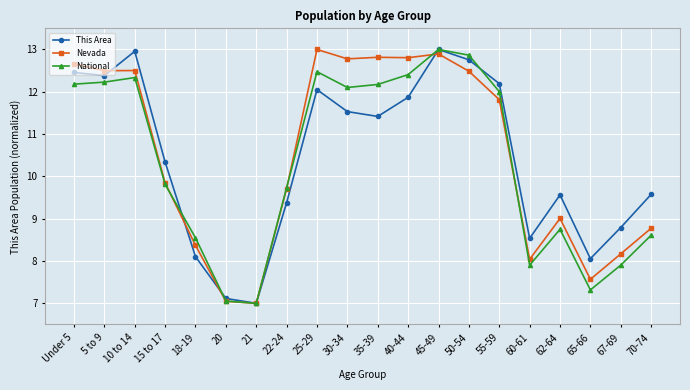

Reading left to right, what are all the values shown in this chart?

This Area: 12.5	12.4	13.0	10.3	8.1	7.1	7.0	9.4	12.1	11.5	11.4	11.9	13.0	12.8	12.2	8.5	9.6	8.1	8.8	9.6
Nevada: 12.7	12.5	12.5	9.8	8.4	7.0	7.0	9.7	13.0	12.8	12.8	12.8	12.9	12.5	11.8	8.0	9.0	7.6	8.2	8.8
National: 12.2	12.2	12.3	9.8	8.5	7.1	7.0	9.7	12.5	12.1	12.2	12.4	13.0	12.9	12.0	7.9	8.7	7.3	7.9	8.6